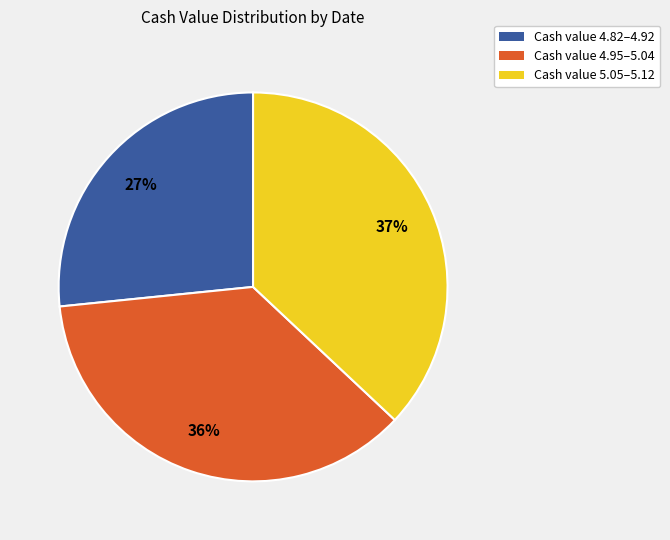

To the nearest percent, what is the difference between the largest and smallest slice percentages?

10%